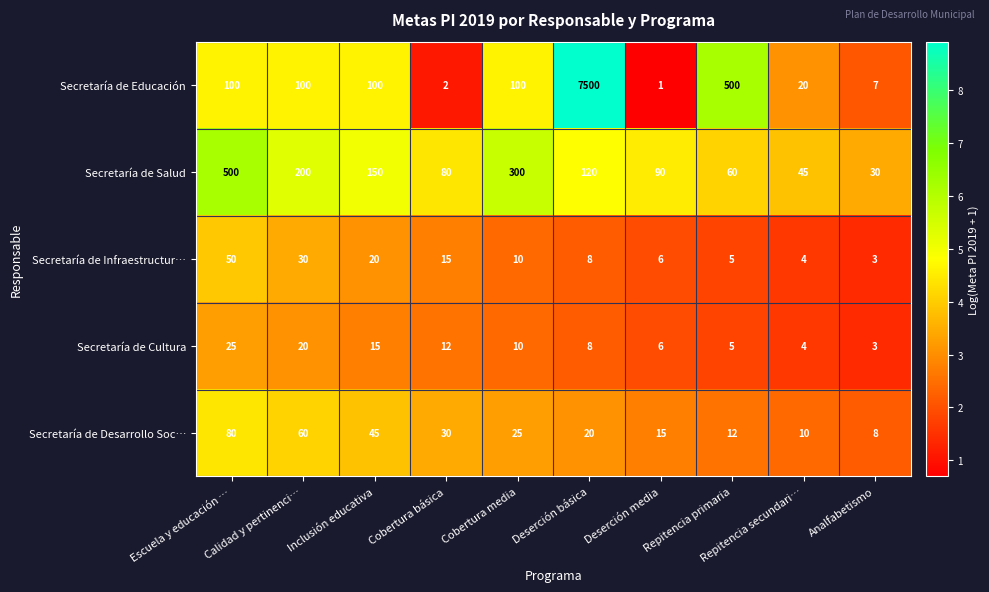

What is the difference between the highest and lowest values at Deserción media?

89